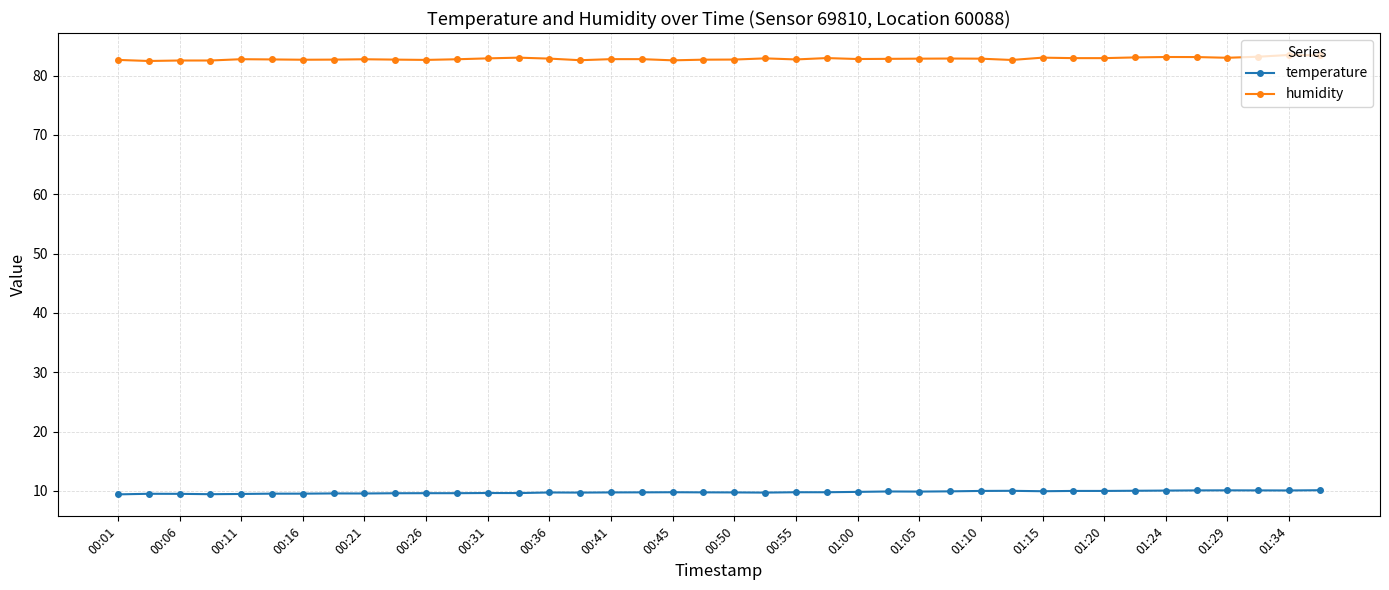

Rank the series by their maximum value, from highest to lowest.

humidity, temperature